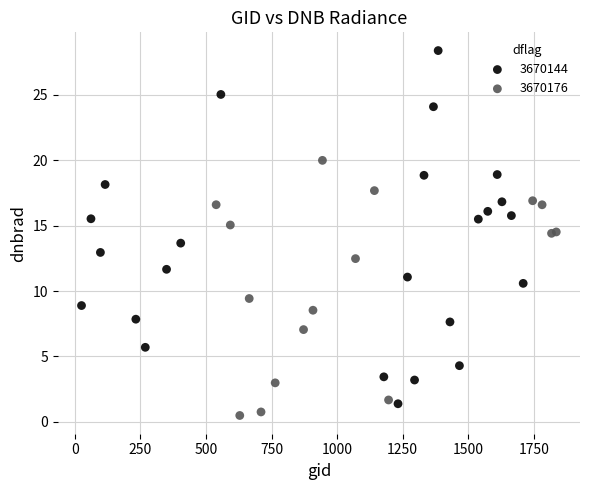

Which series has the largest Y range (max minus min)?

3670144